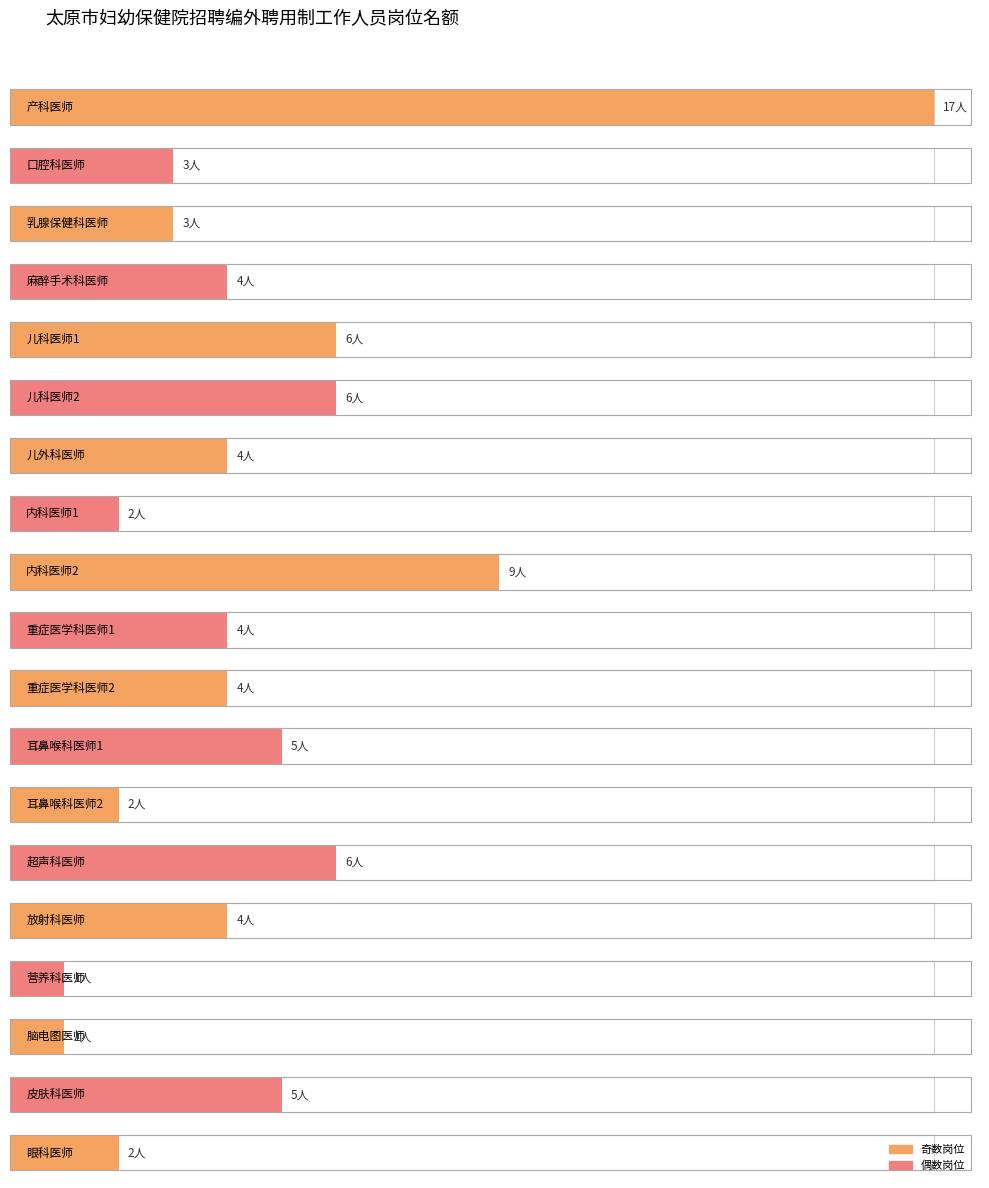

Rank the categories by value from lowest to highest.

营养科医师, 脑电图医师, 内科医师1, 耳鼻喉科医师2, 眼科医师, 口腔科医师, 乳腺保健科医师, 麻醉手术科医师, 儿外科医师, 重症医学科医师1, 重症医学科医师2, 放射科医师, 耳鼻喉科医师1, 皮肤科医师, 儿科医师1, 儿科医师2, 超声科医师, 内科医师2, 产科医师